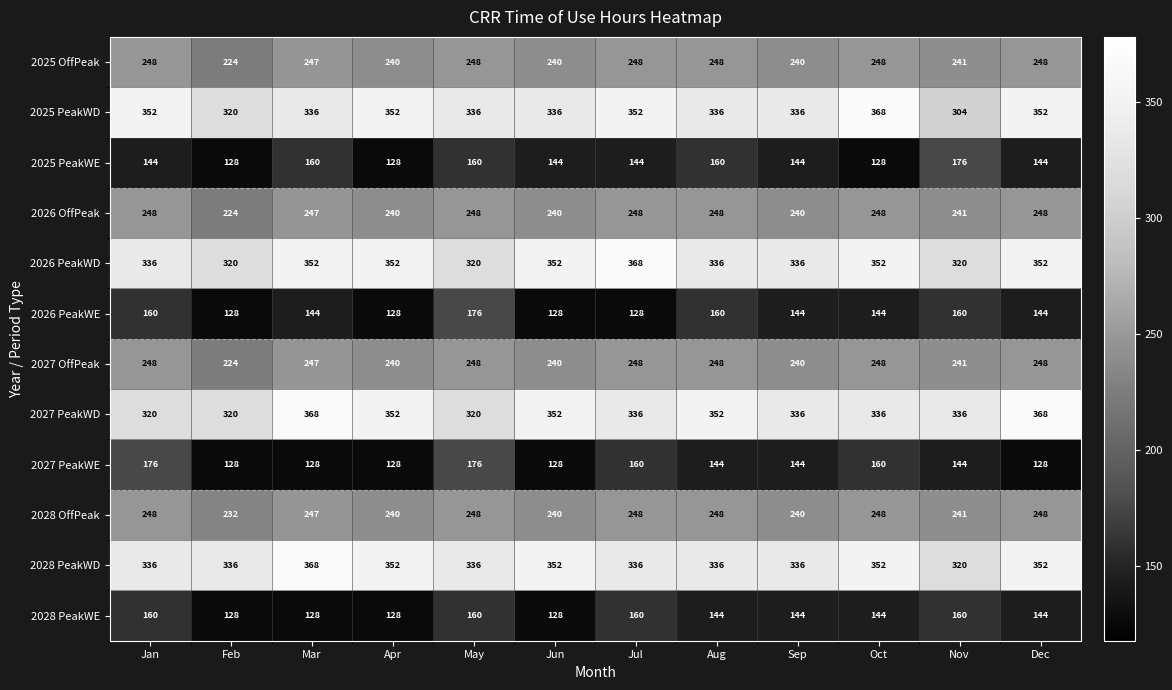

The value of 2028 PeakWE at Feb is 128. True or false?

True